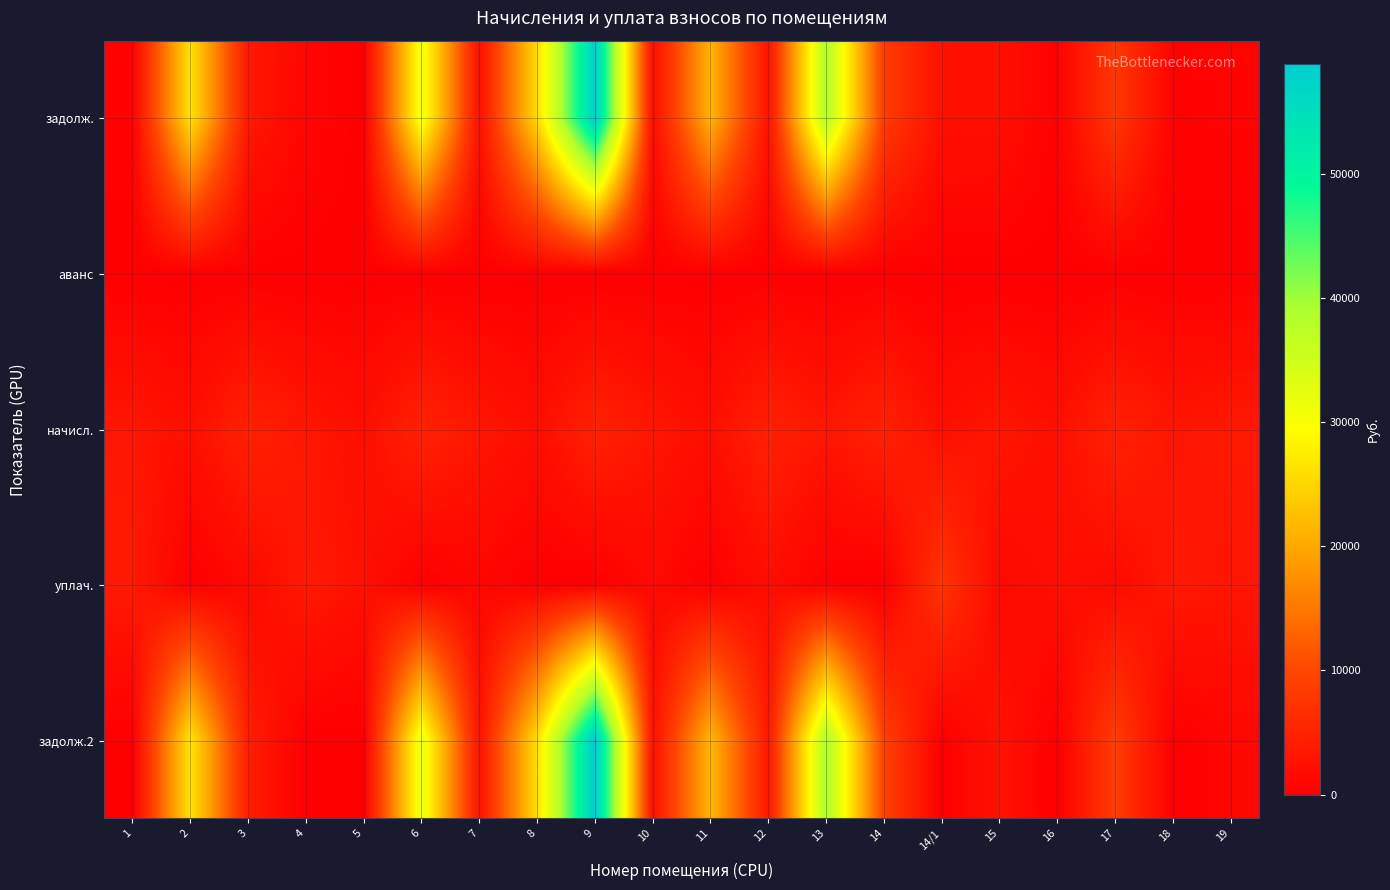

Which series has the largest total across all categories?

задолж.2